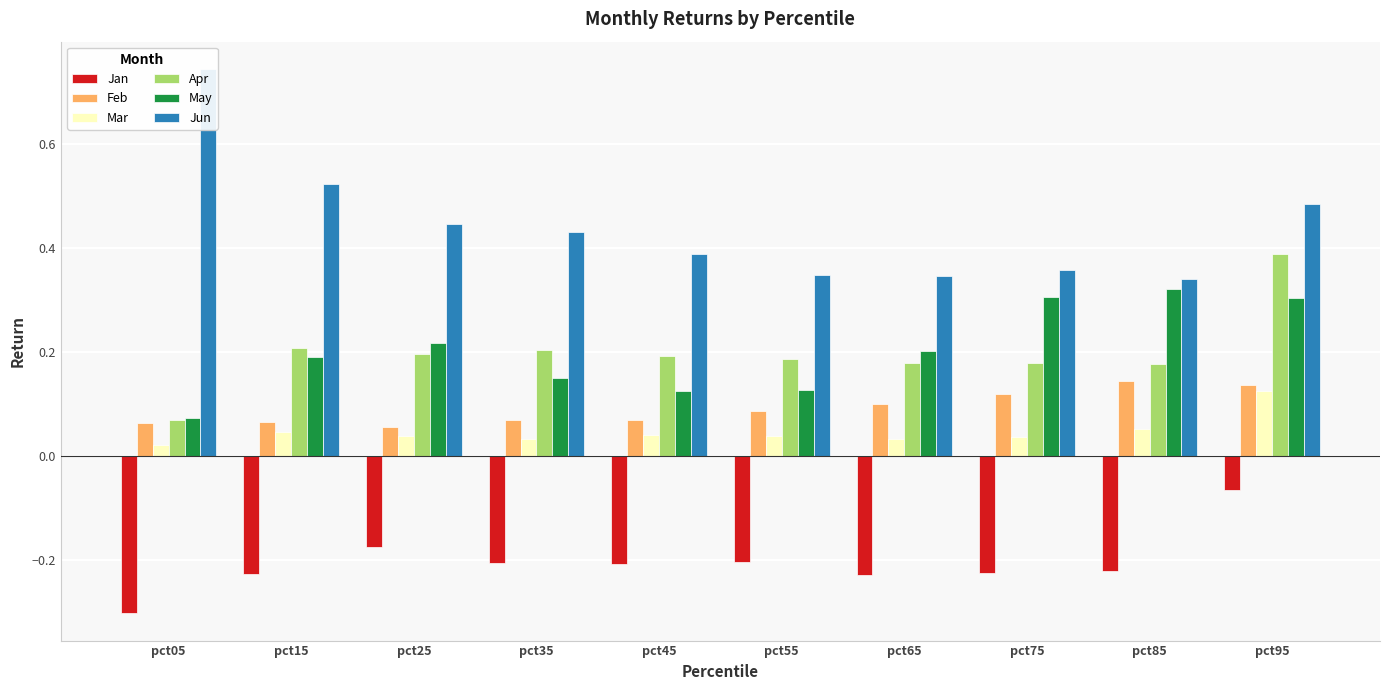

What is the greatest value displayed?

0.7